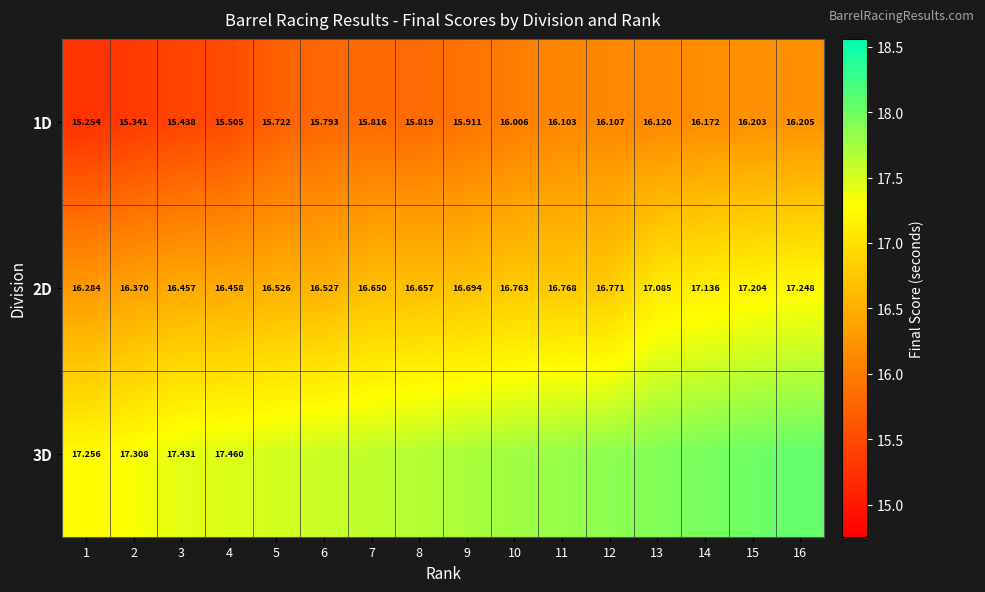

Is the value of 1D at 10 greater than the value of 2D at 14?

No